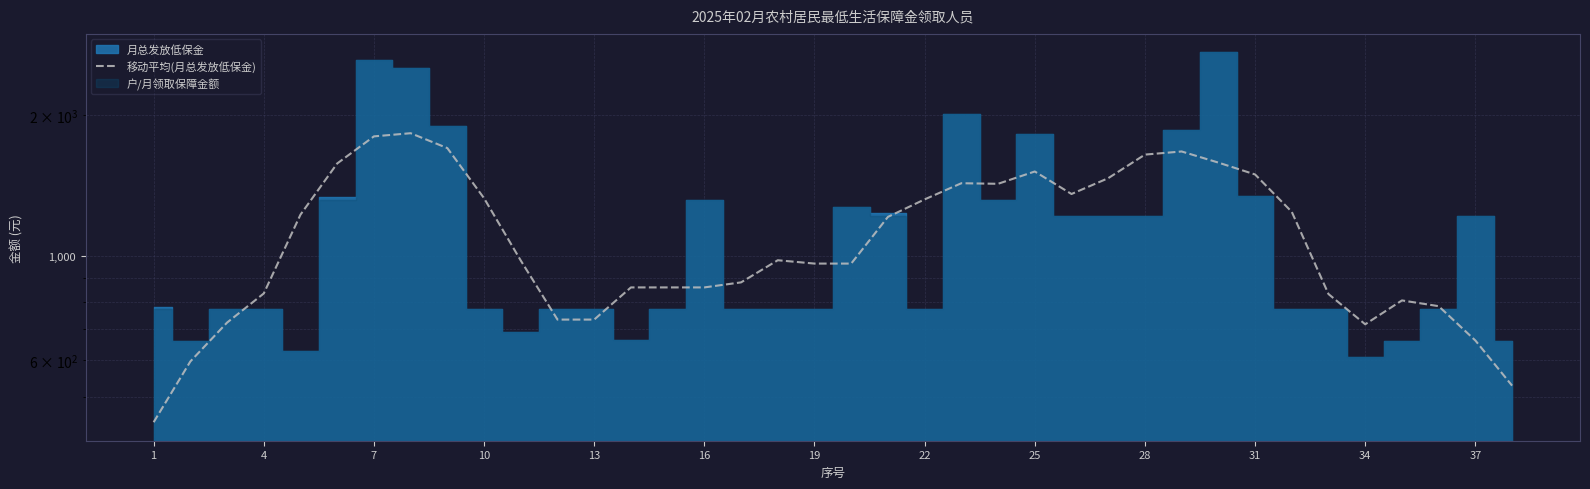

What is the difference between the maximum and minimum values?

1390.8